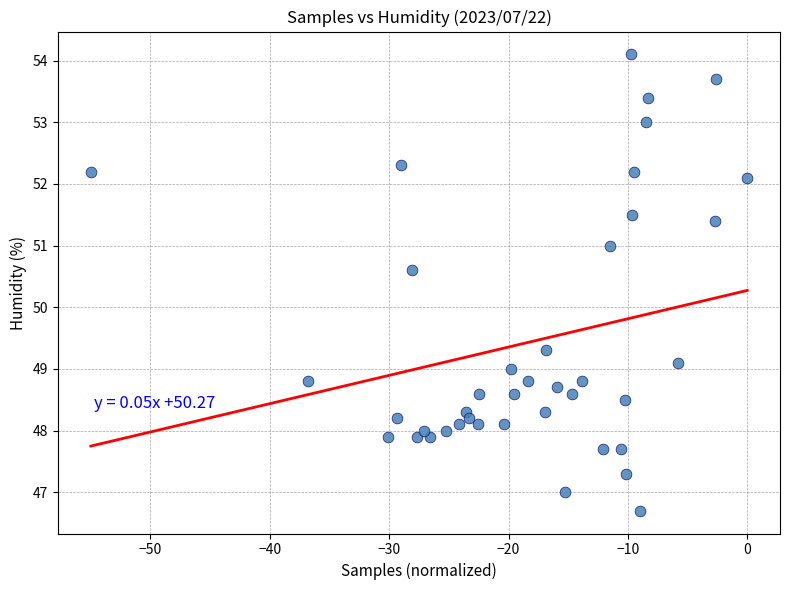

What is the range of Y values (max minus min)?

7.4